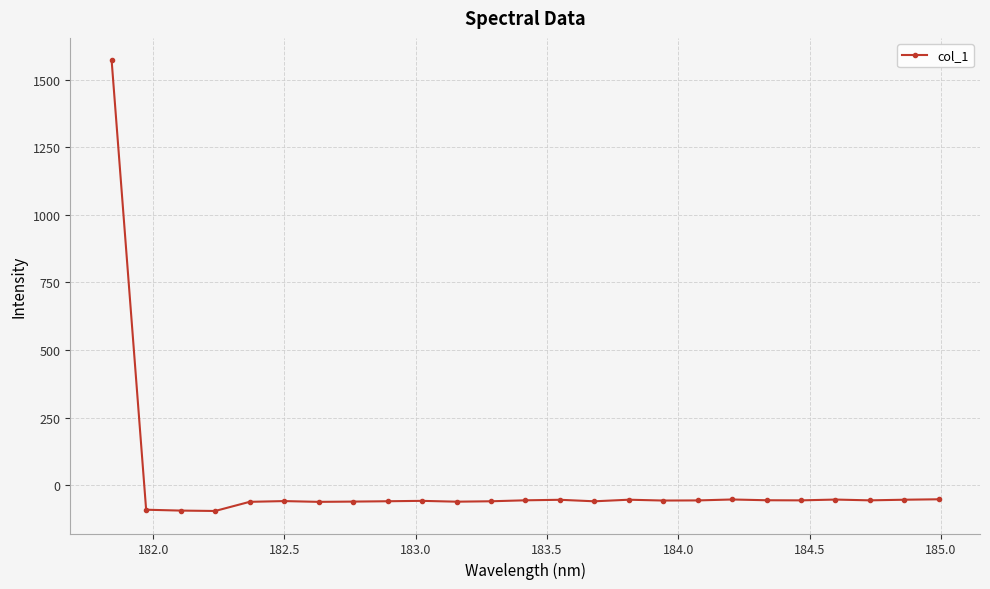

What is the minimum value shown in the chart?

-95.5